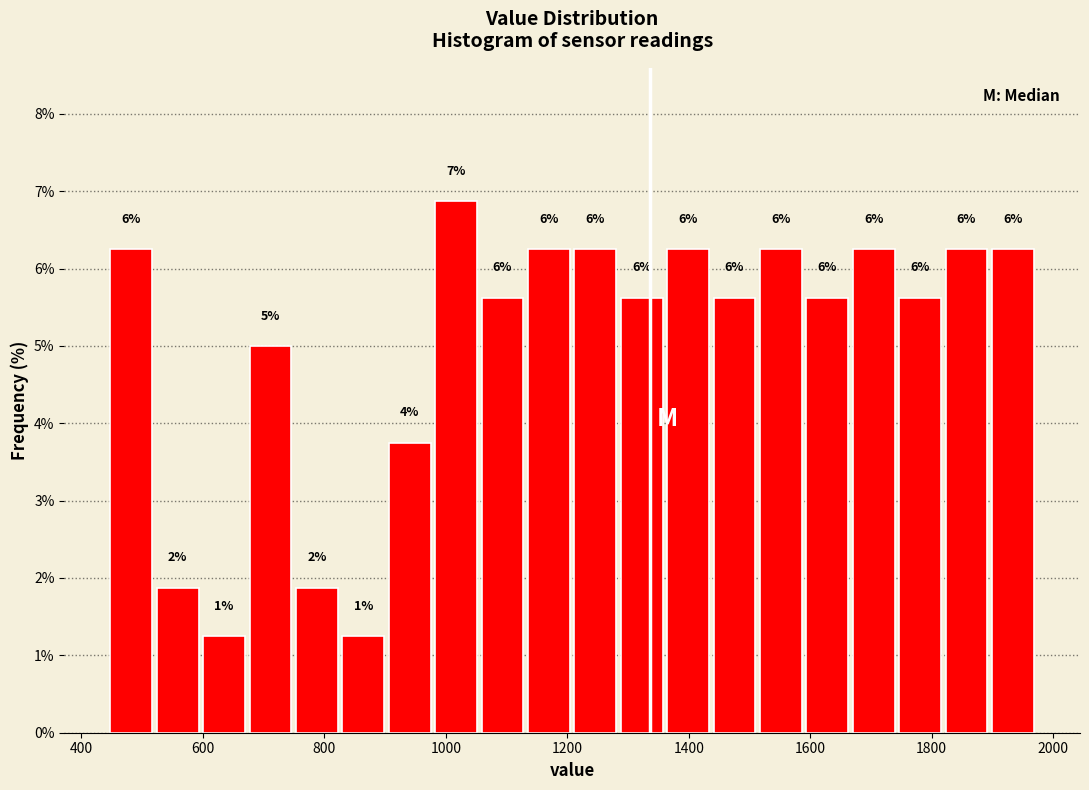

Read against the x-axis, roughly where is the centre of the tallest bar?

1020